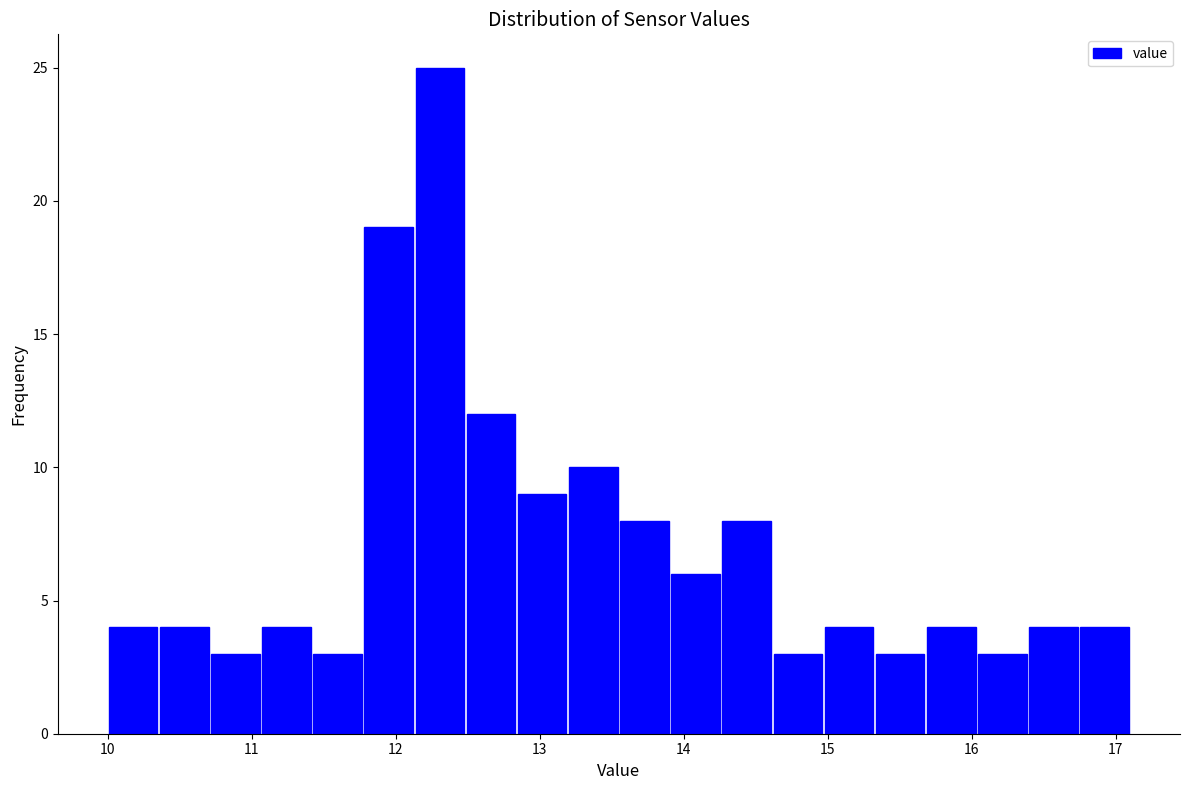

Around what value on the x-axis is the tallest bar? Give the approximate position of its centre, as read against the axis.

12.3